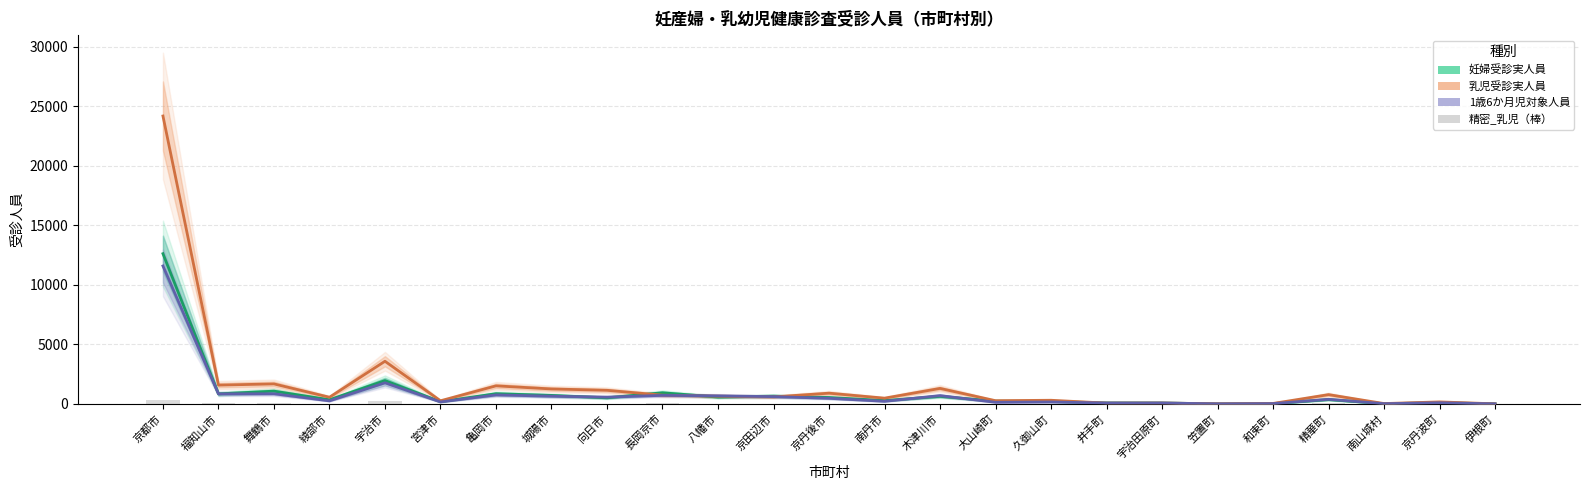

The 1歳6か月児対象人員 series shows 333 at 八幡市. True or false?

False